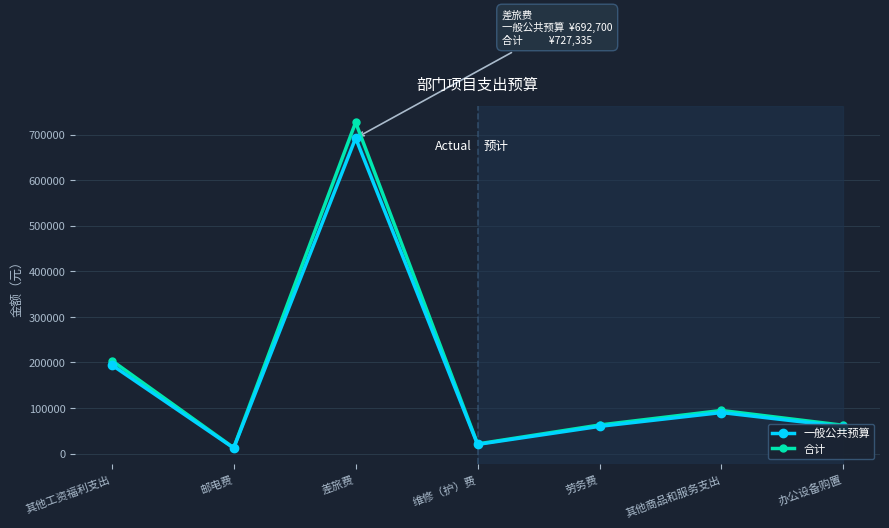

What is the spread (max minus min) of values at 其他商品和服务支出?

4500